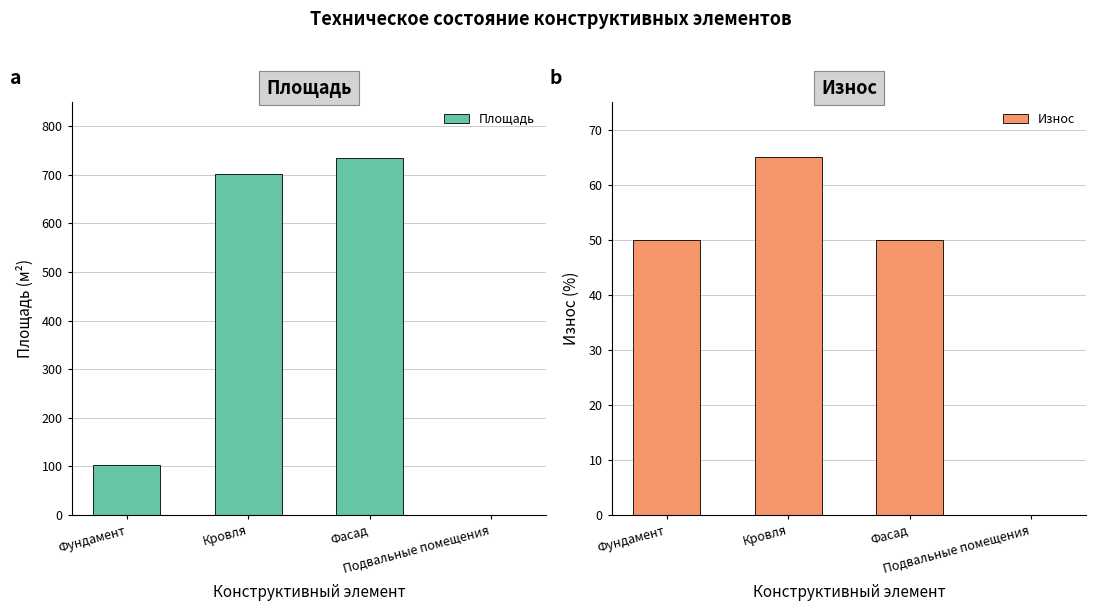

What is the spread (max minus min) of values at Фундамент?

52.0